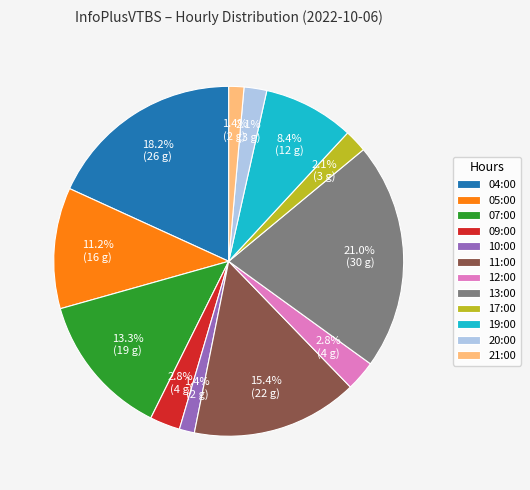

Combined, do 11:00 and 12:00 account for over 50%?

No